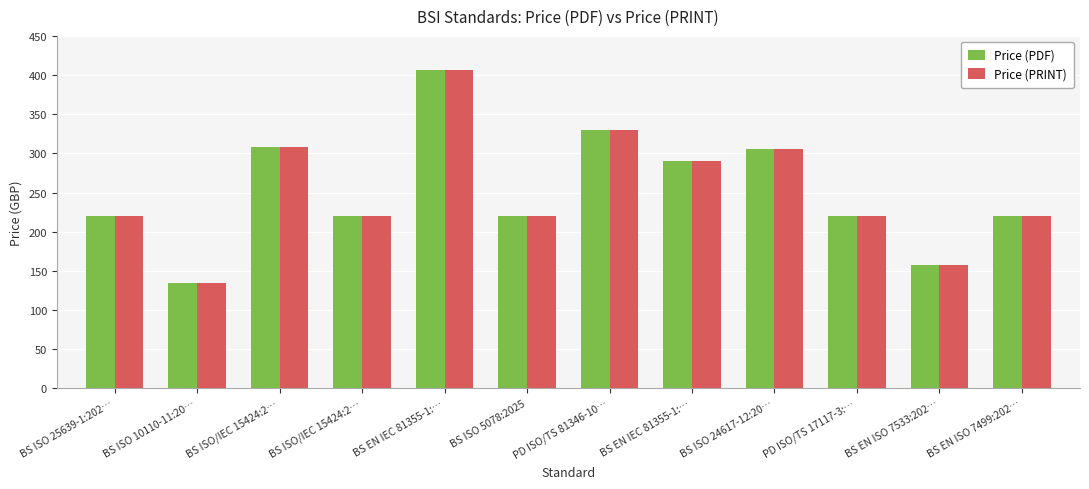

What is the label of the 1st bar from the right?

BS EN ISO 7499:202…